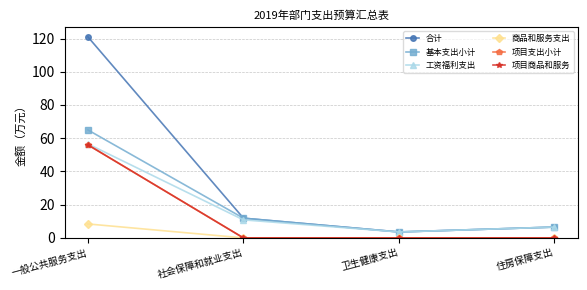

Does the chart have visible grid lines?

Yes